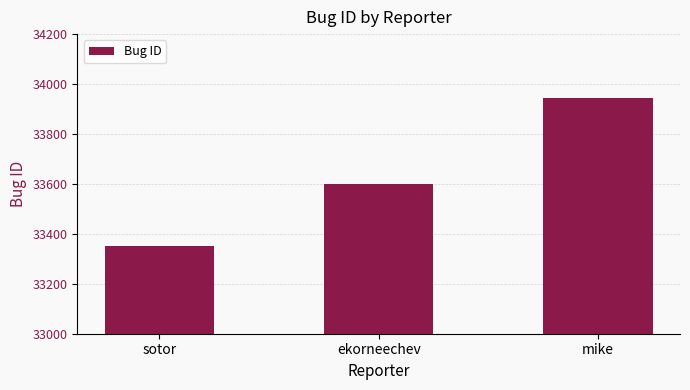

What is the change in value from sotor to ekorneechev?

+246